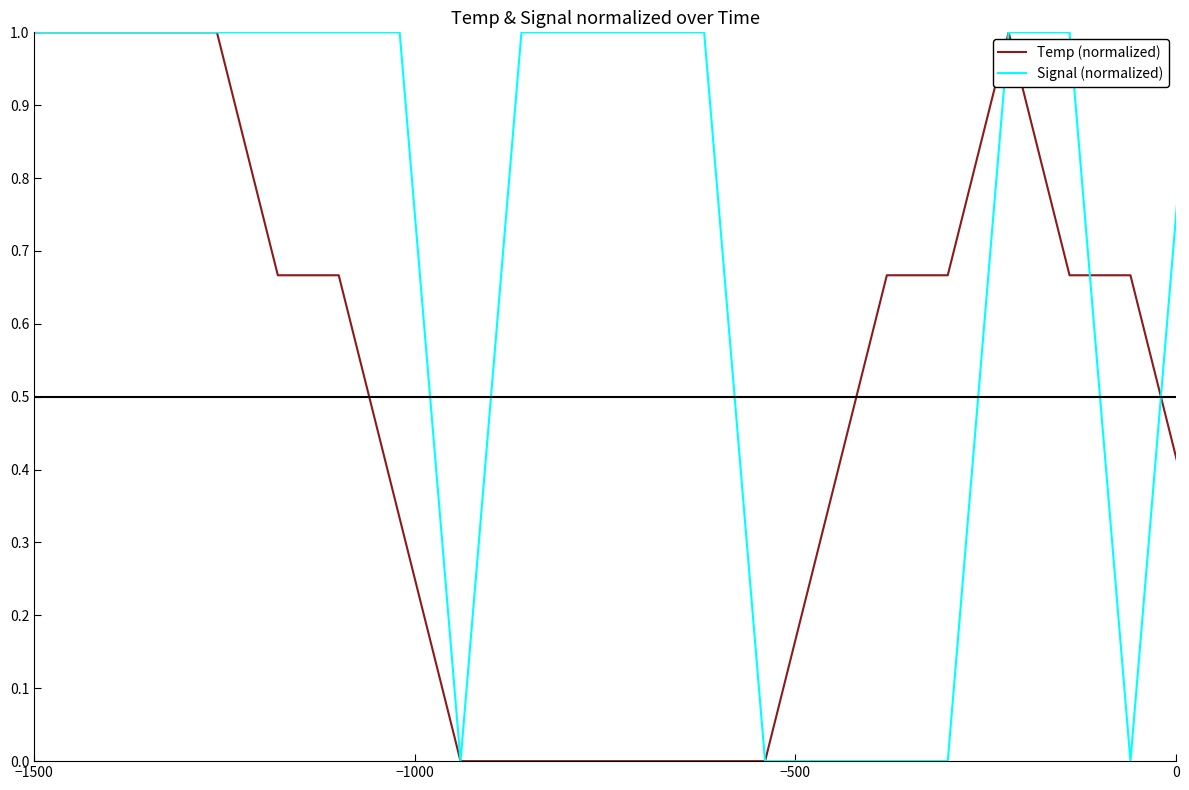

List the series in order of their overall mean, highest first.

Signal (normalized), Temp (normalized)